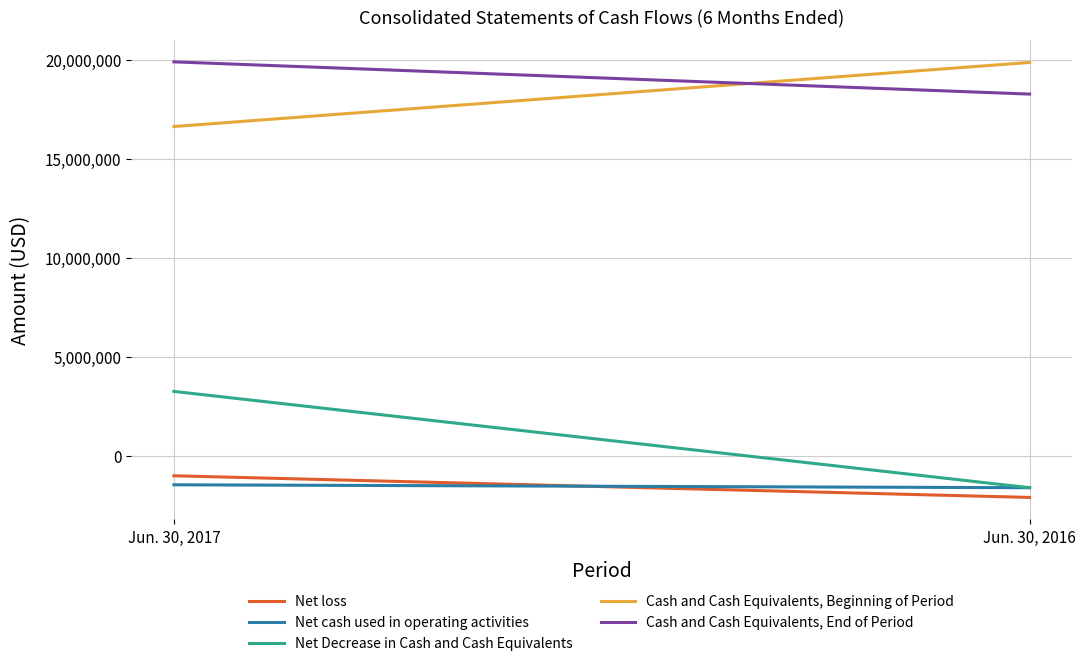

At which label is Cash and Cash Equivalents, End of Period closest to 19090745?

Jun. 30, 2017